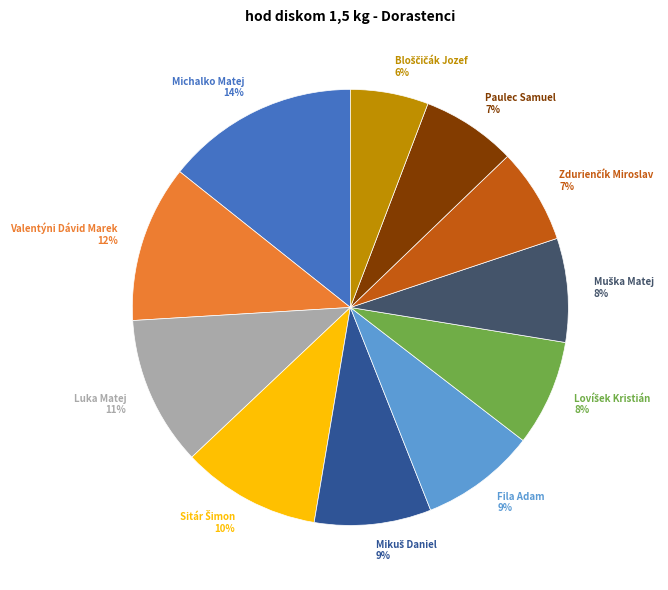

Is there any slice that represents more than half of the pie?

No